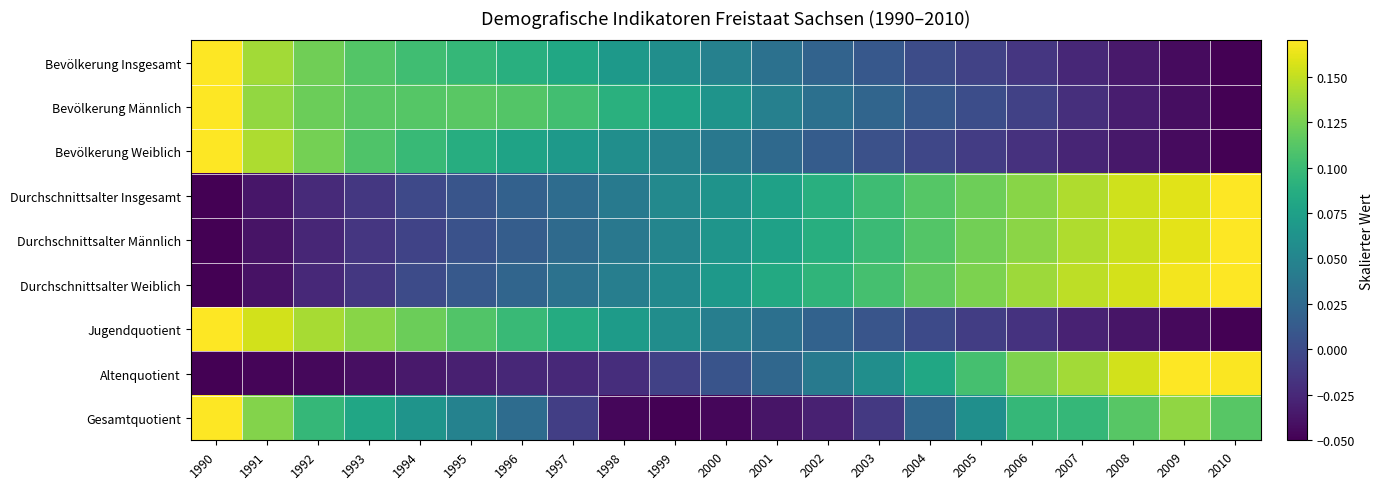

Reading right to left, what are all the values shown in this chart?

Bevölkerung Insgesamt: 2010=-0.1	2009=-0.0	2008=-0.0	2007=-0.0	2006=-0.0	2005=-0.0	2004=0.0	2003=0.0	2002=0.0	2001=0.0	2000=0.0	1999=0.1	1998=0.1	1997=0.1	1996=0.1	1995=0.1	1994=0.1	1993=0.1	1992=0.1	1991=0.1	1990=0.2
Bevölkerung Männlich: 2010=-0.1	2009=-0.0	2008=-0.0	2007=-0.0	2006=-0.0	2005=0.0	2004=0.0	2003=0.0	2002=0.0	2001=0.0	2000=0.1	1999=0.1	1998=0.1	1997=0.1	1996=0.1	1995=0.1	1994=0.1	1993=0.1	1992=0.1	1991=0.1	1990=0.2
Bevölkerung Weiblich: 2010=-0.1	2009=-0.0	2008=-0.0	2007=-0.0	2006=-0.0	2005=-0.0	2004=-0.0	2003=0.0	2002=0.0	2001=0.0	2000=0.0	1999=0.0	1998=0.1	1997=0.1	1996=0.1	1995=0.1	1994=0.1	1993=0.1	1992=0.1	1991=0.1	1990=0.2
Durchschnittsalter Insgesamt: 2010=0.2	2009=0.2	2008=0.2	2007=0.1	2006=0.1	2005=0.1	2004=0.1	2003=0.1	2002=0.1	2001=0.1	2000=0.1	1999=0.1	1998=0.0	1997=0.0	1996=0.0	1995=0.0	1994=-0.0	1993=-0.0	1992=-0.0	1991=-0.0	1990=-0.1
Durchschnittsalter Männlich: 2010=0.2	2009=0.2	2008=0.2	2007=0.1	2006=0.1	2005=0.1	2004=0.1	2003=0.1	2002=0.1	2001=0.1	2000=0.1	1999=0.0	1998=0.0	1997=0.0	1996=0.0	1995=0.0	1994=-0.0	1993=-0.0	1992=-0.0	1991=-0.0	1990=-0.1
Durchschnittsalter Weiblich: 2010=0.2	2009=0.2	2008=0.2	2007=0.1	2006=0.1	2005=0.1	2004=0.1	2003=0.1	2002=0.1	2001=0.1	2000=0.1	1999=0.1	1998=0.0	1997=0.0	1996=0.0	1995=0.0	1994=0.0	1993=-0.0	1992=-0.0	1991=-0.0	1990=-0.1
Jugendquotient: 2010=-0.1	2009=-0.0	2008=-0.0	2007=-0.0	2006=-0.0	2005=-0.0	2004=-0.0	2003=0.0	2002=0.0	2001=0.0	2000=0.0	1999=0.1	1998=0.1	1997=0.1	1996=0.1	1995=0.1	1994=0.1	1993=0.1	1992=0.1	1991=0.2	1990=0.2
Altenquotient: 2010=0.2	2009=0.2	2008=0.2	2007=0.1	2006=0.1	2005=0.1	2004=0.1	2003=0.1	2002=0.0	2001=0.0	2000=0.0	1999=-0.0	1998=-0.0	1997=-0.0	1996=-0.0	1995=-0.0	1994=-0.0	1993=-0.0	1992=-0.0	1991=-0.0	1990=-0.1
Gesamtquotient: 2010=0.1	2009=0.1	2008=0.1	2007=0.1	2006=0.1	2005=0.1	2004=0.0	2003=-0.0	2002=-0.0	2001=-0.0	2000=-0.0	1999=-0.1	1998=-0.0	1997=-0.0	1996=0.0	1995=0.0	1994=0.1	1993=0.1	1992=0.1	1991=0.1	1990=0.2